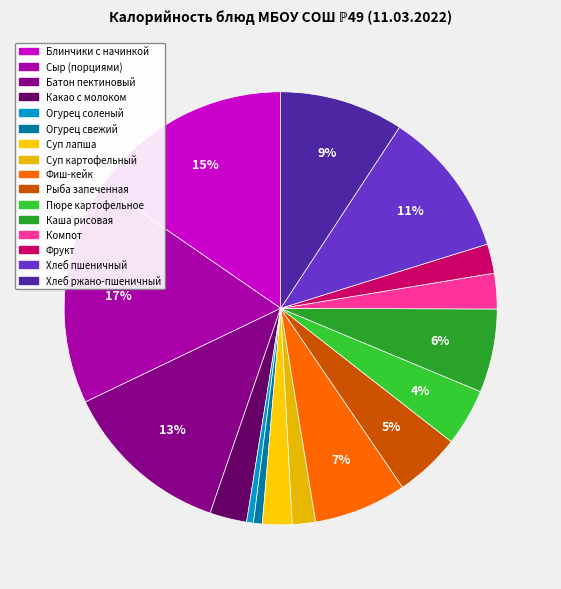

Is the sum of Сыр (порциями) and Суп лапша greater than half?

No